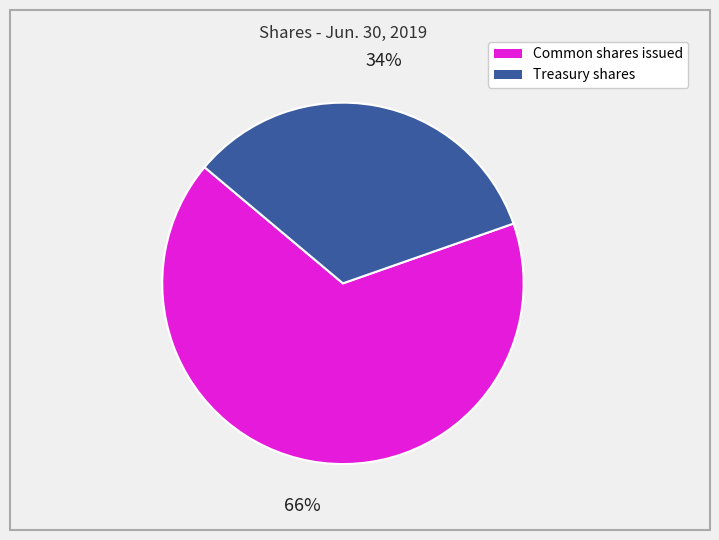

To the nearest percent, what is the average slice percentage?

50%